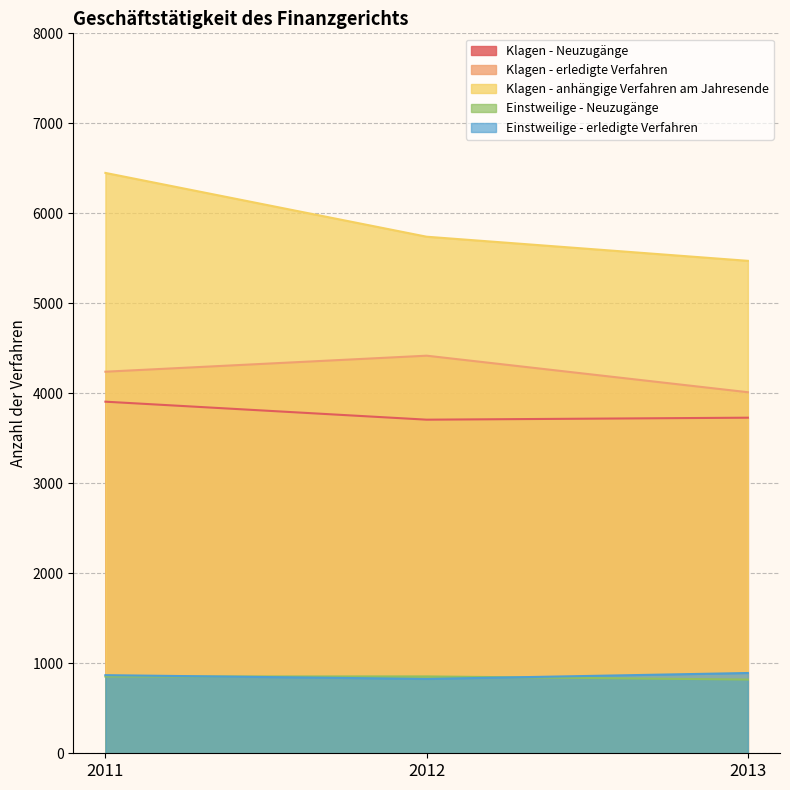

What is the difference between the highest and lowest values at 2011?

5596